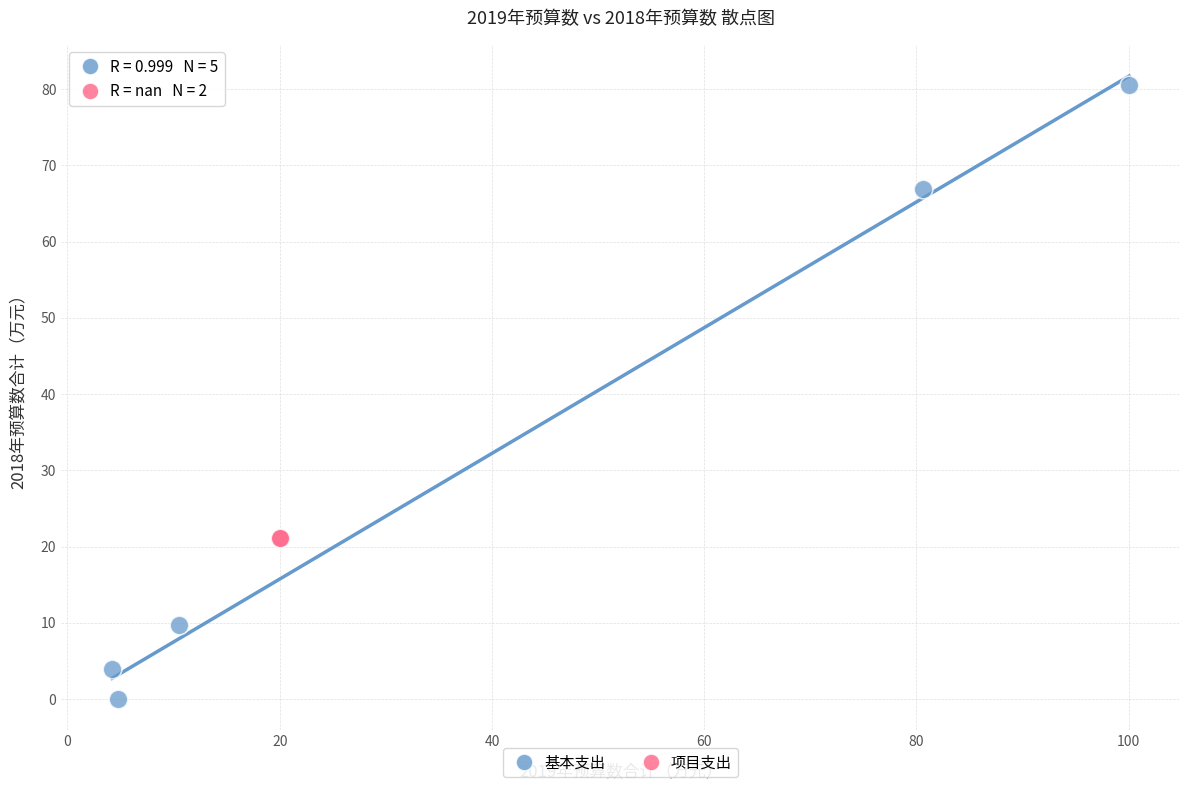

What are all the series names shown in the legend?

基本支出, 项目支出